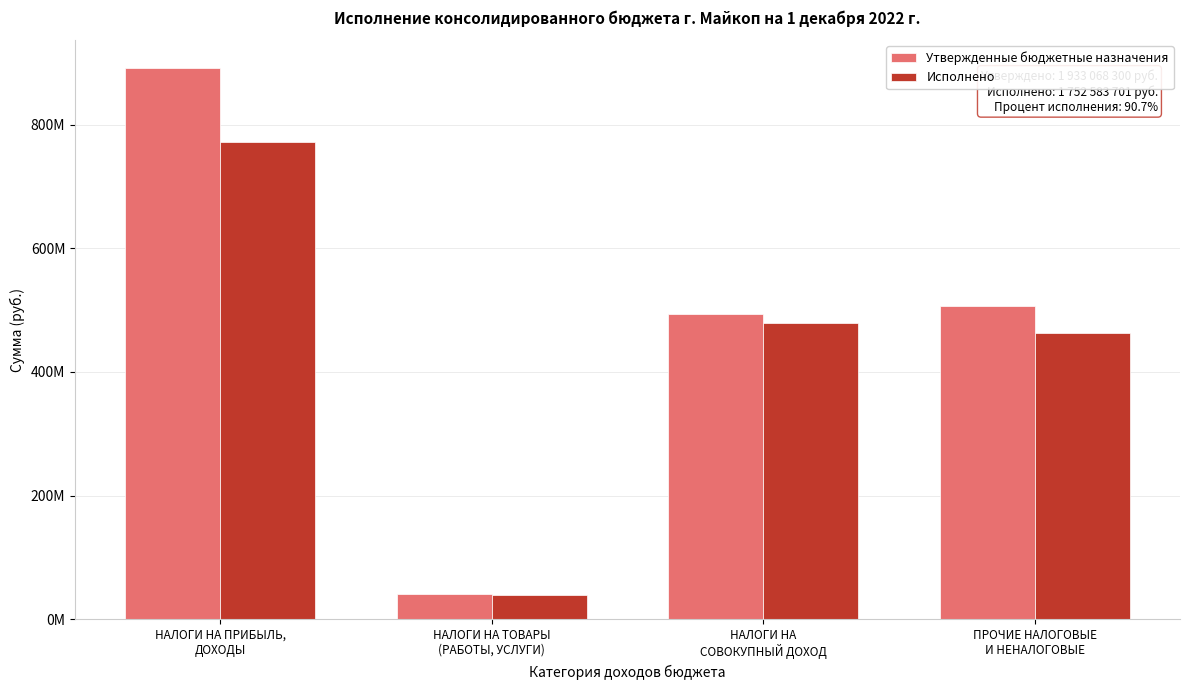

Does the chart contain stacked bars?

No